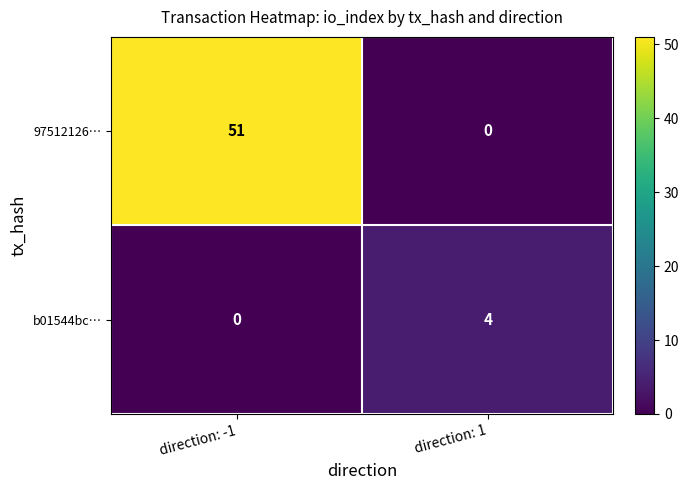

Count the number of data series in this chart.

2